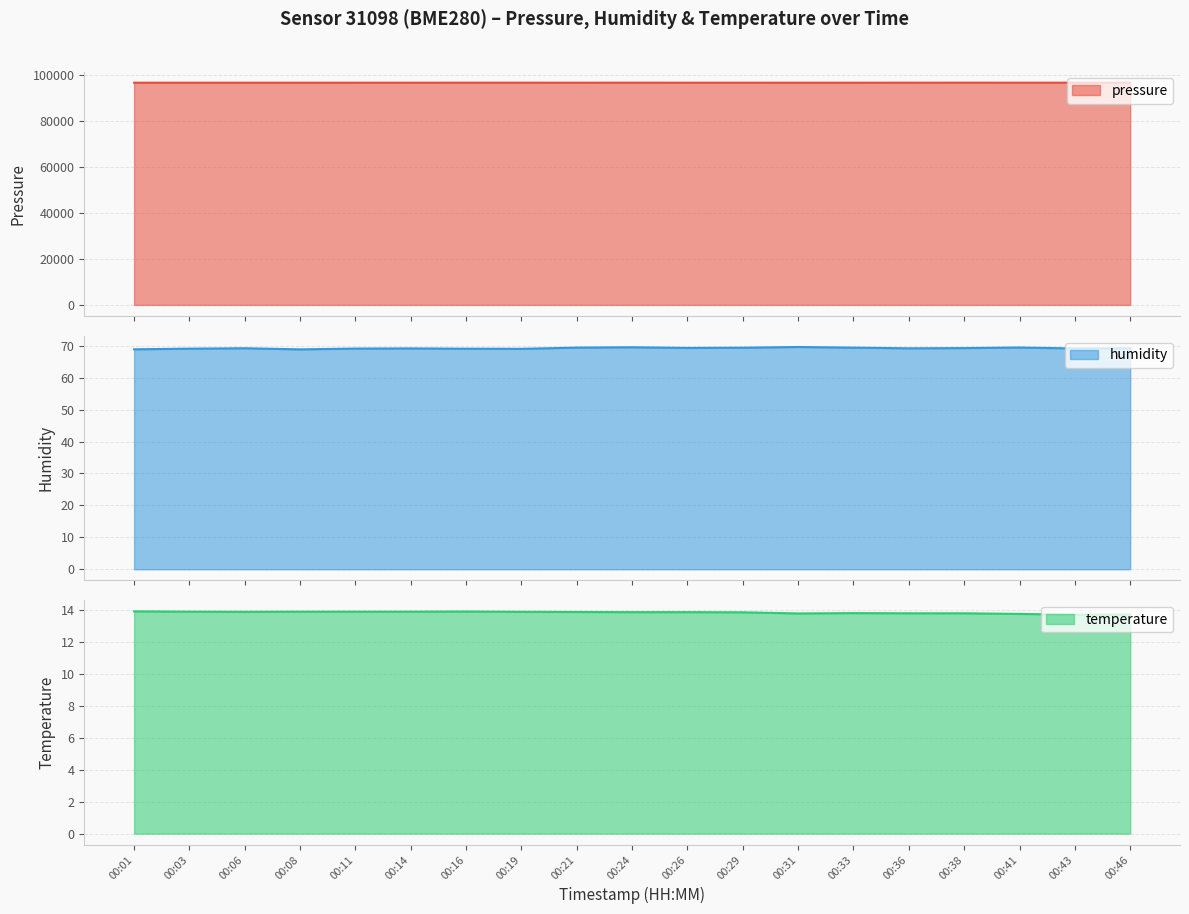

Which series has the largest total across all categories?

pressure